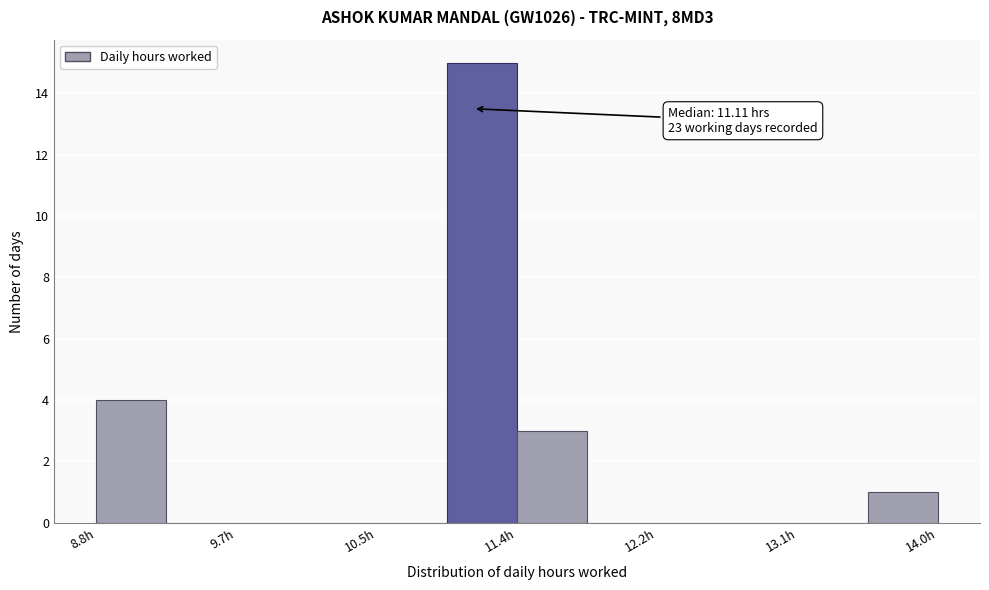

Over which range of the x-axis is the bar tallest?

10.9 to 11.4